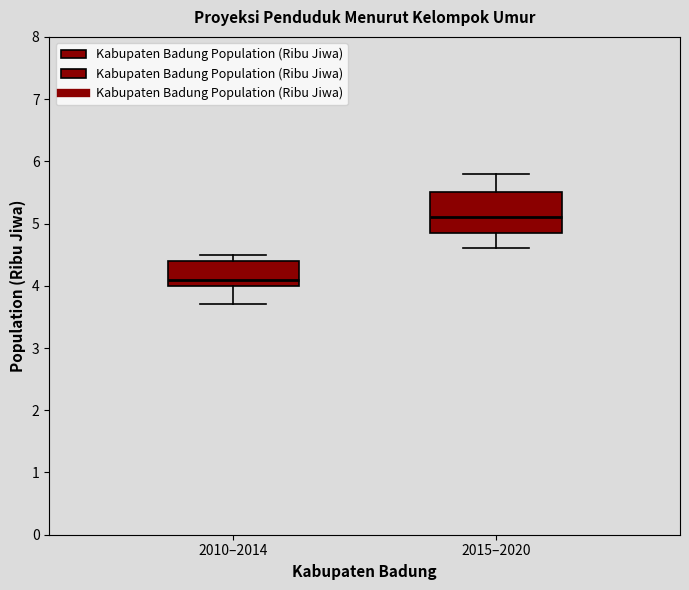

Which box has the highest median line?

2015–2020